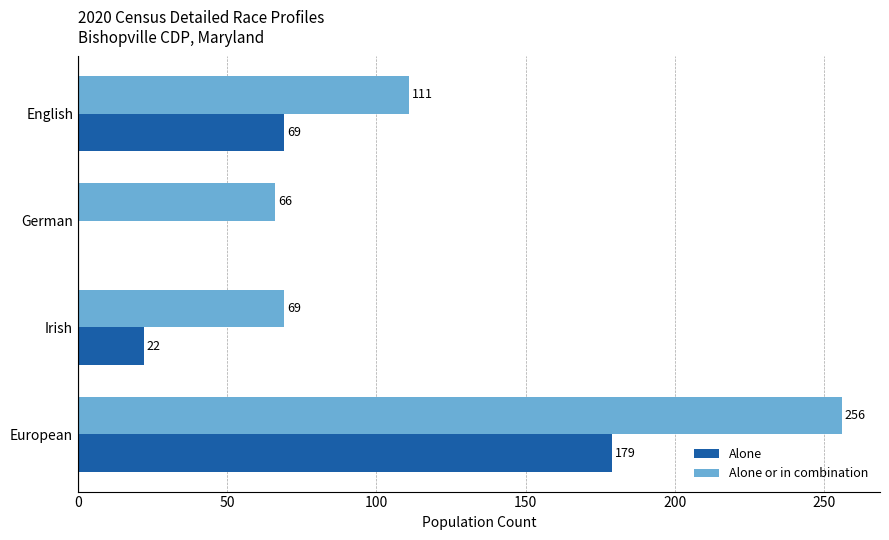

How many distinct data groups are displayed?

2